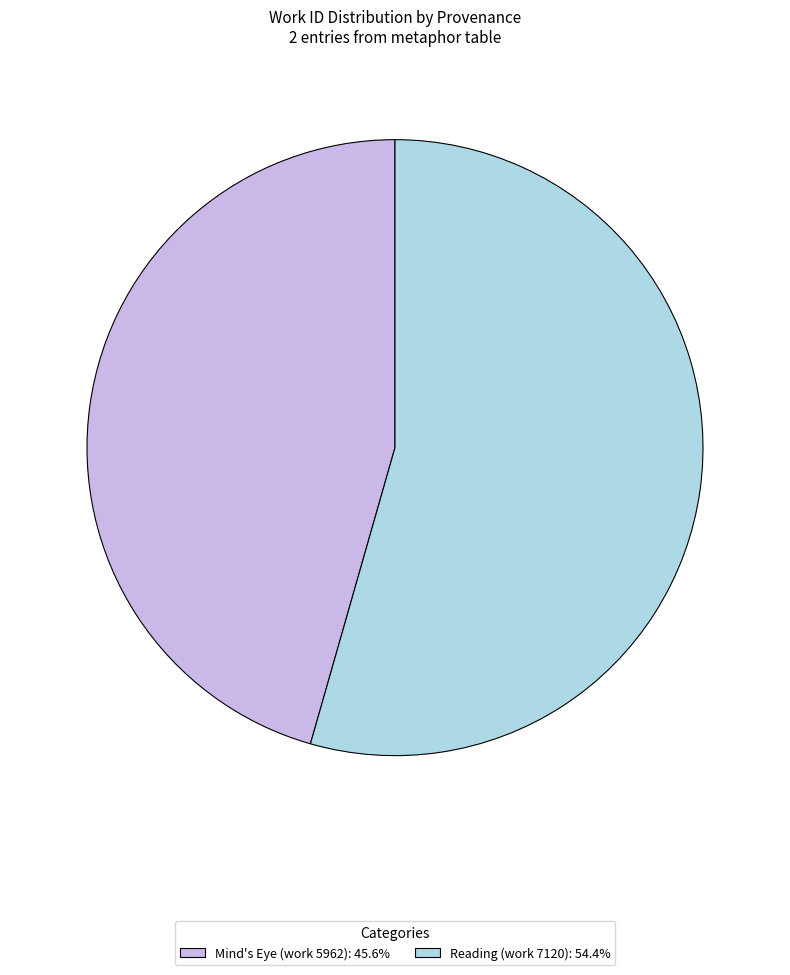

Rank the categories by value from lowest to highest.

Mind's Eye (work 5962), Reading (work 7120)